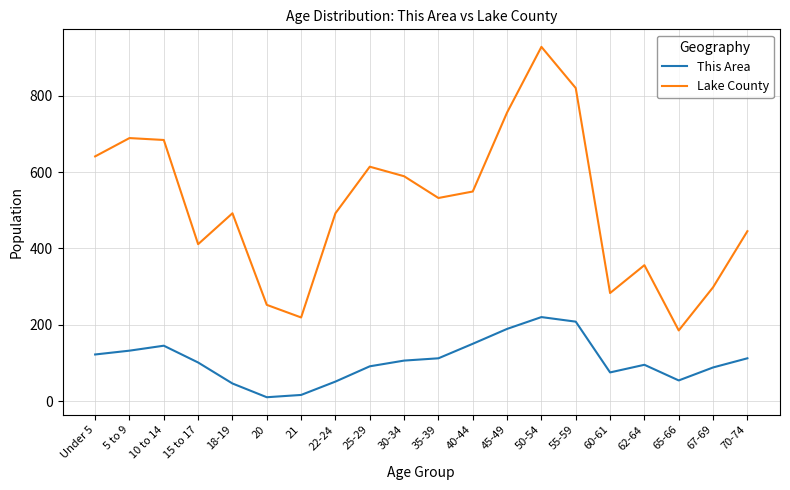

The value of Lake County at 5 to 9 is 689. True or false?

True